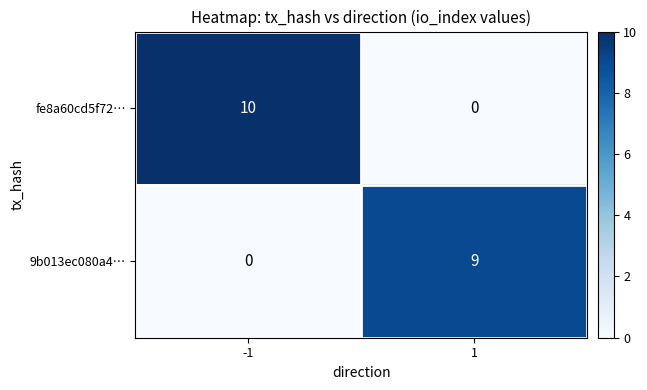

How many distinct data groups are displayed?

2